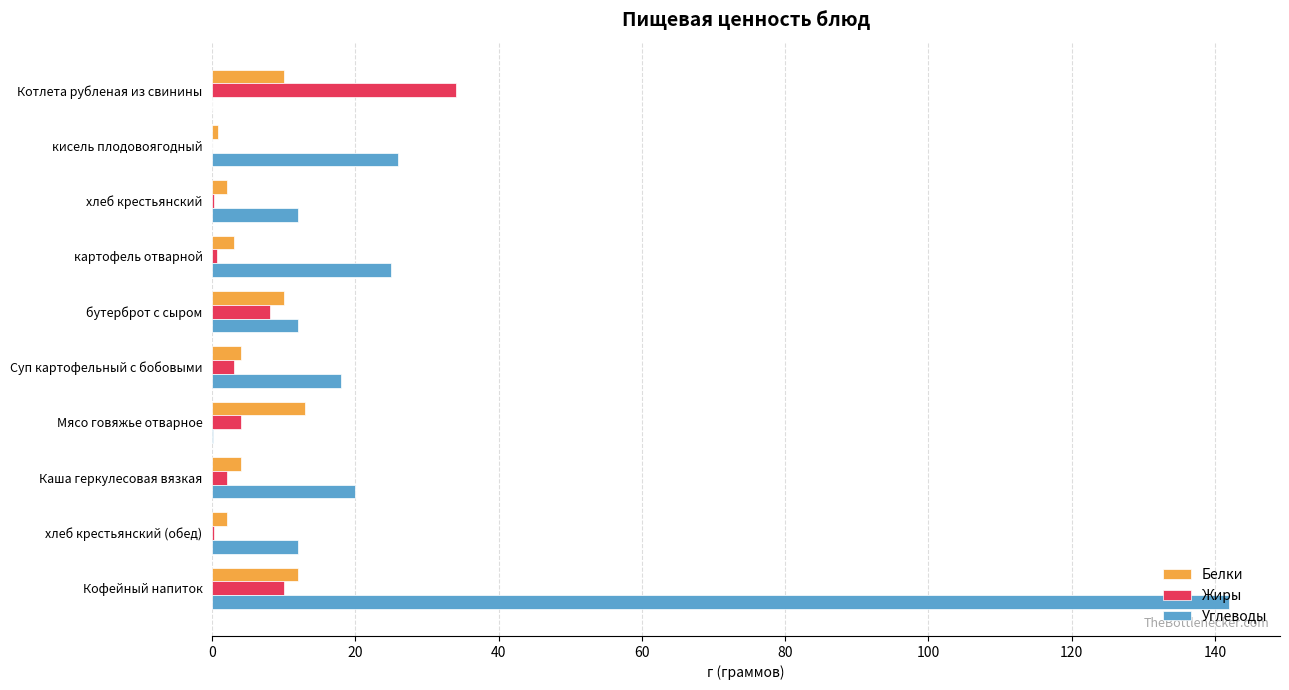

Count the number of categories in the chart.

10